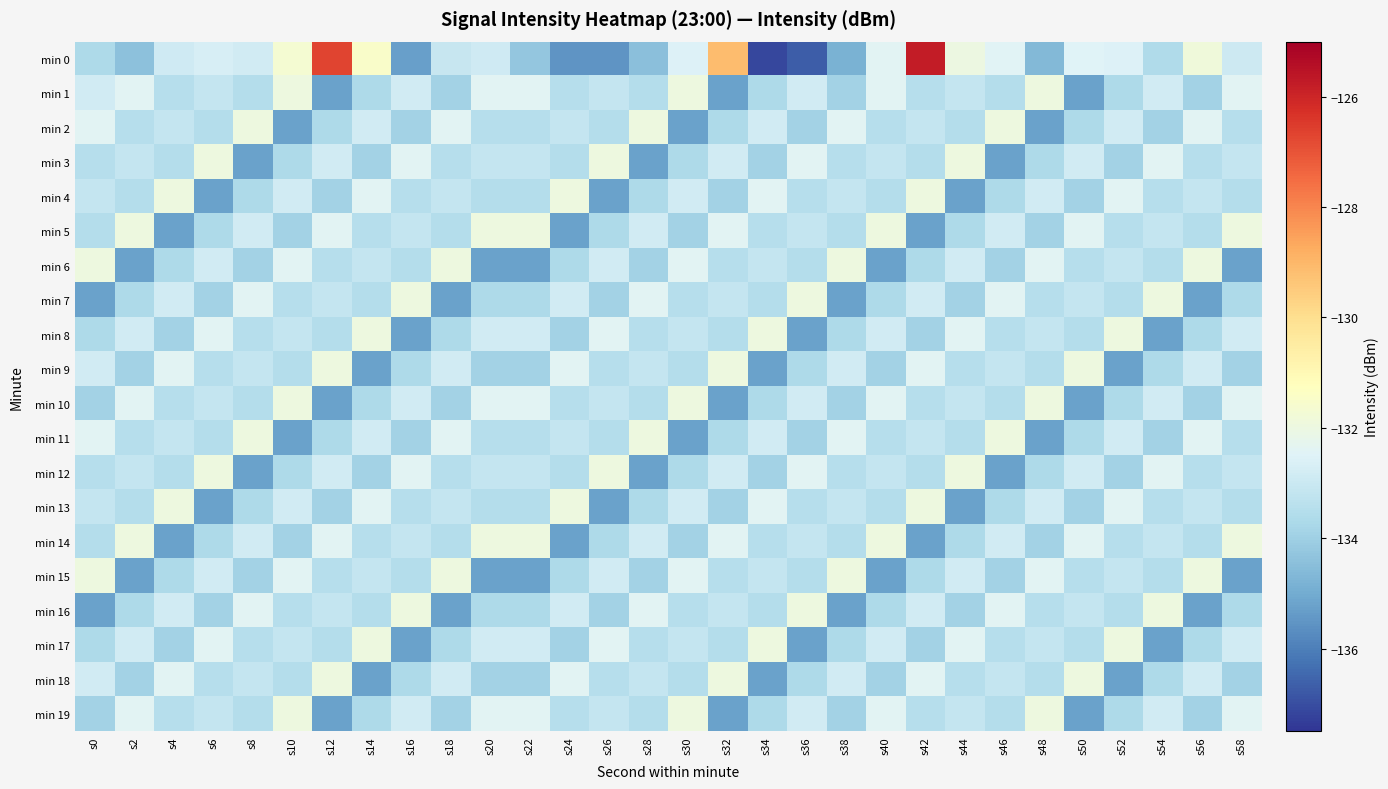

Which series has the widest spread of values?

min 0